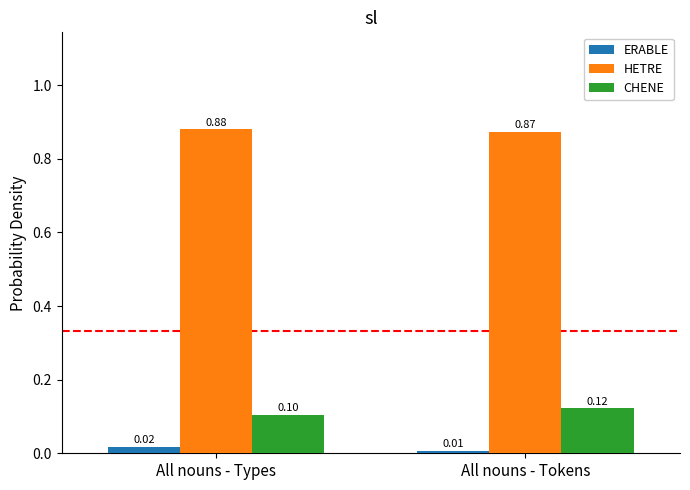

What is the value of the CHENE bar at the 2nd from the left?

0.1